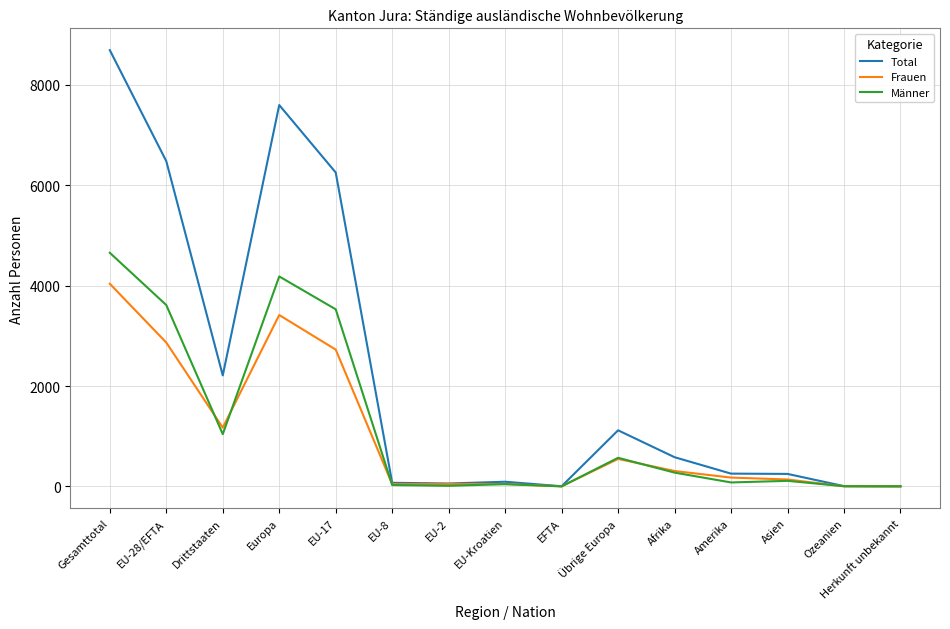

How many values in the Frauen series are below 176?

7